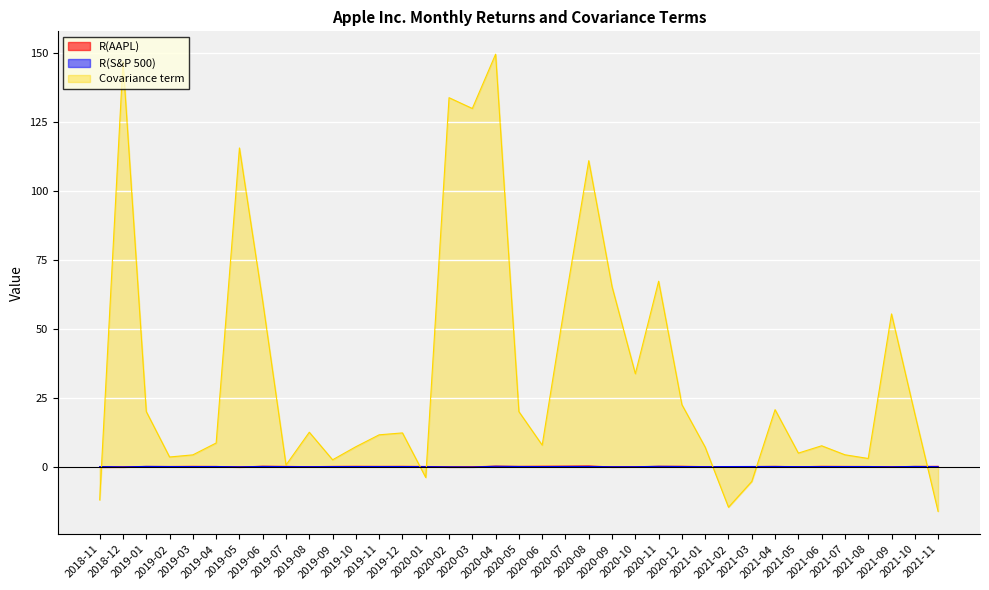

Between 2020-06 and 2021-11, which series saw the biggest shift?

Covariance term